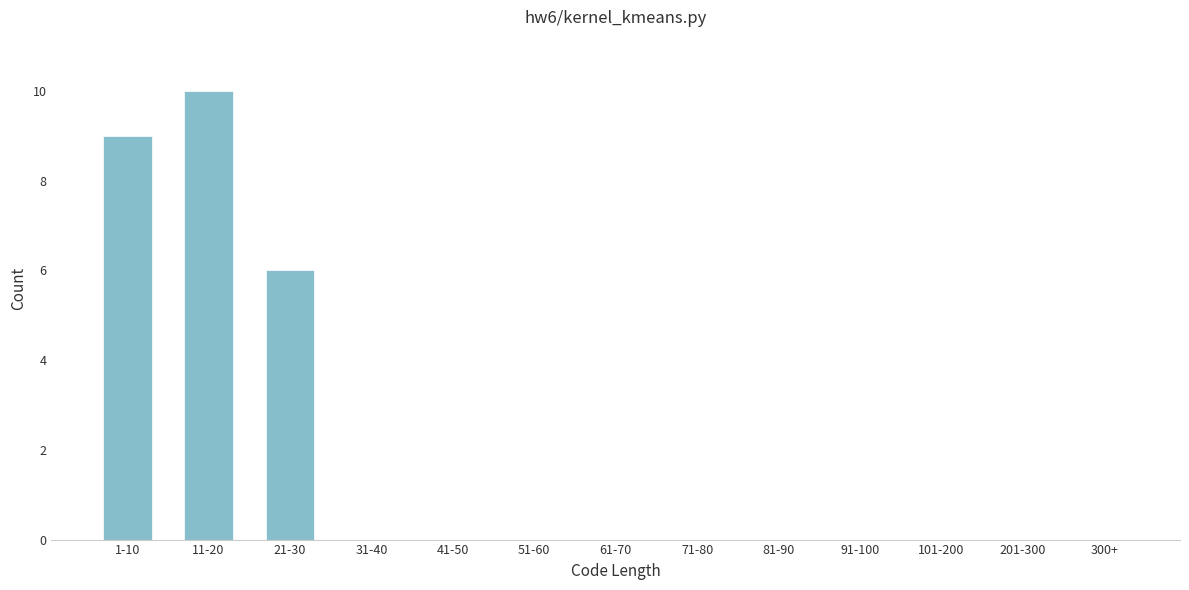

Reading left to right, list all the values displayed in this chart.

1-10=9	11-20=10	21-30=6	31-40=0	41-50=0	51-60=0	61-70=0	71-80=0	81-90=0	91-100=0	101-200=0	201-300=0	300+=0